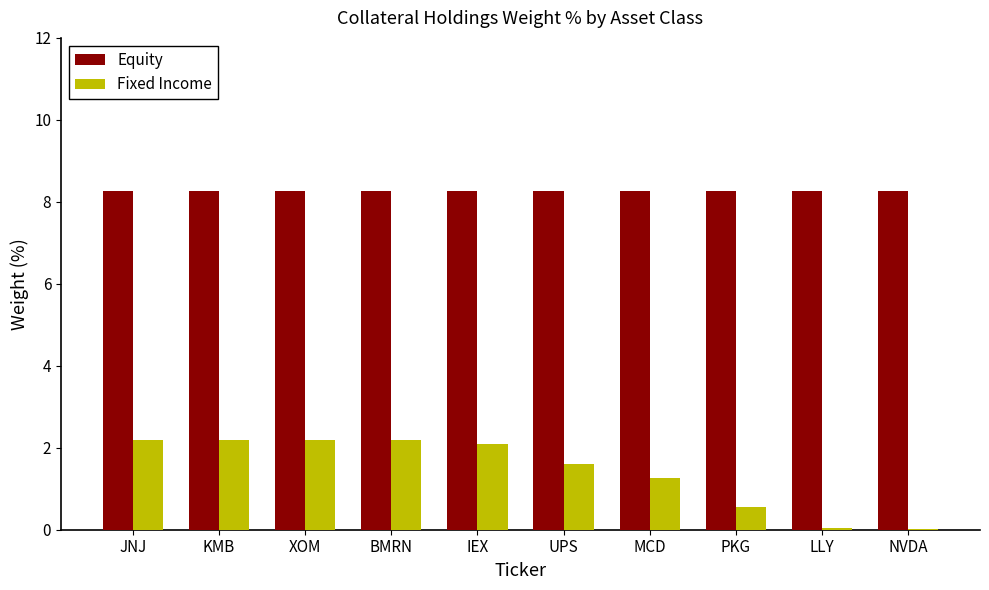

Between XOM and PKG, which series saw the biggest shift?

Fixed Income